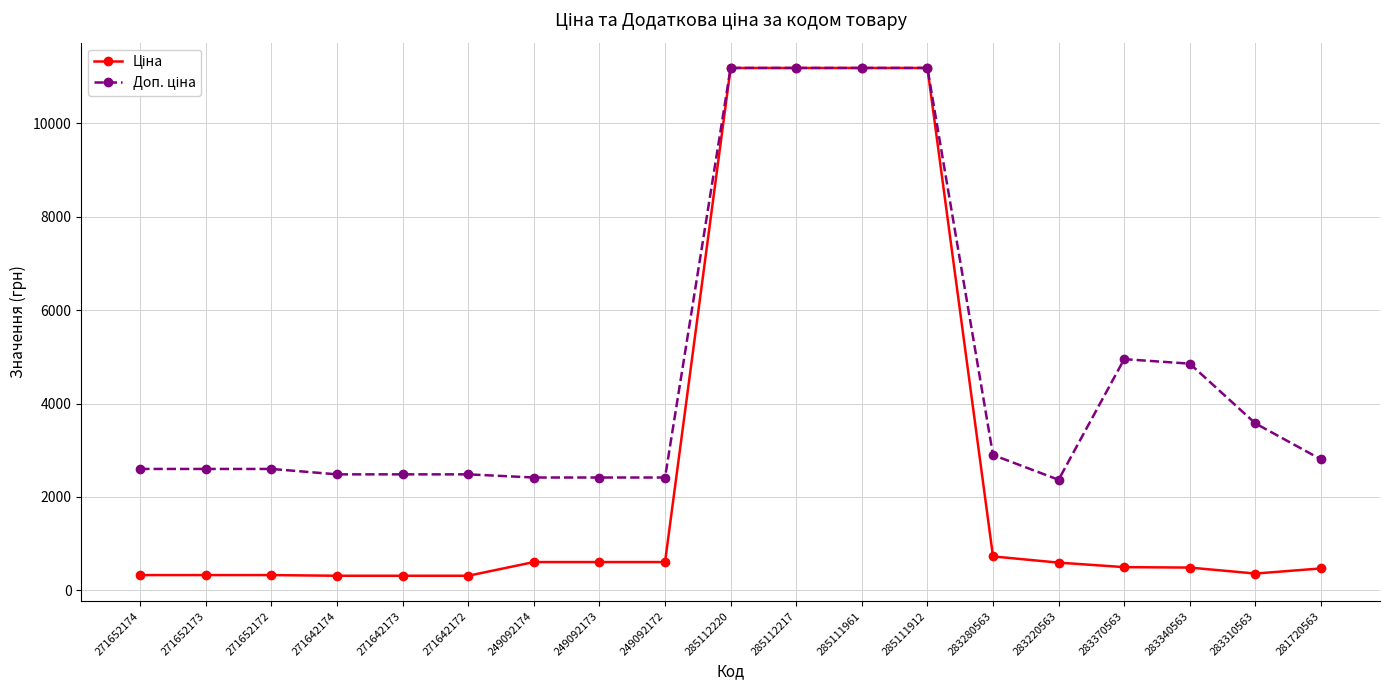

What is the label of the 14th point from the left?

283280563